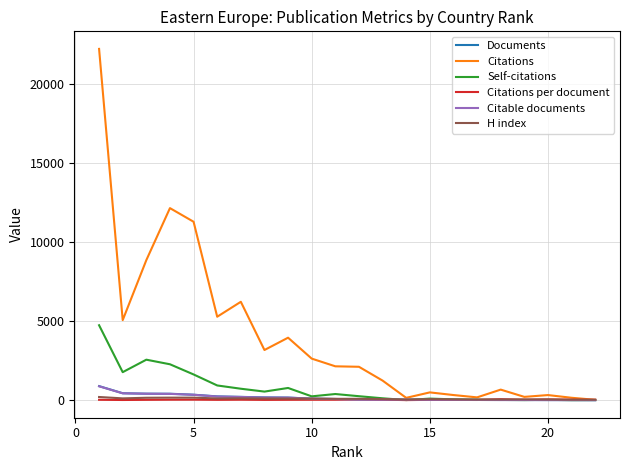

Which series has the widest spread of values?

Citations